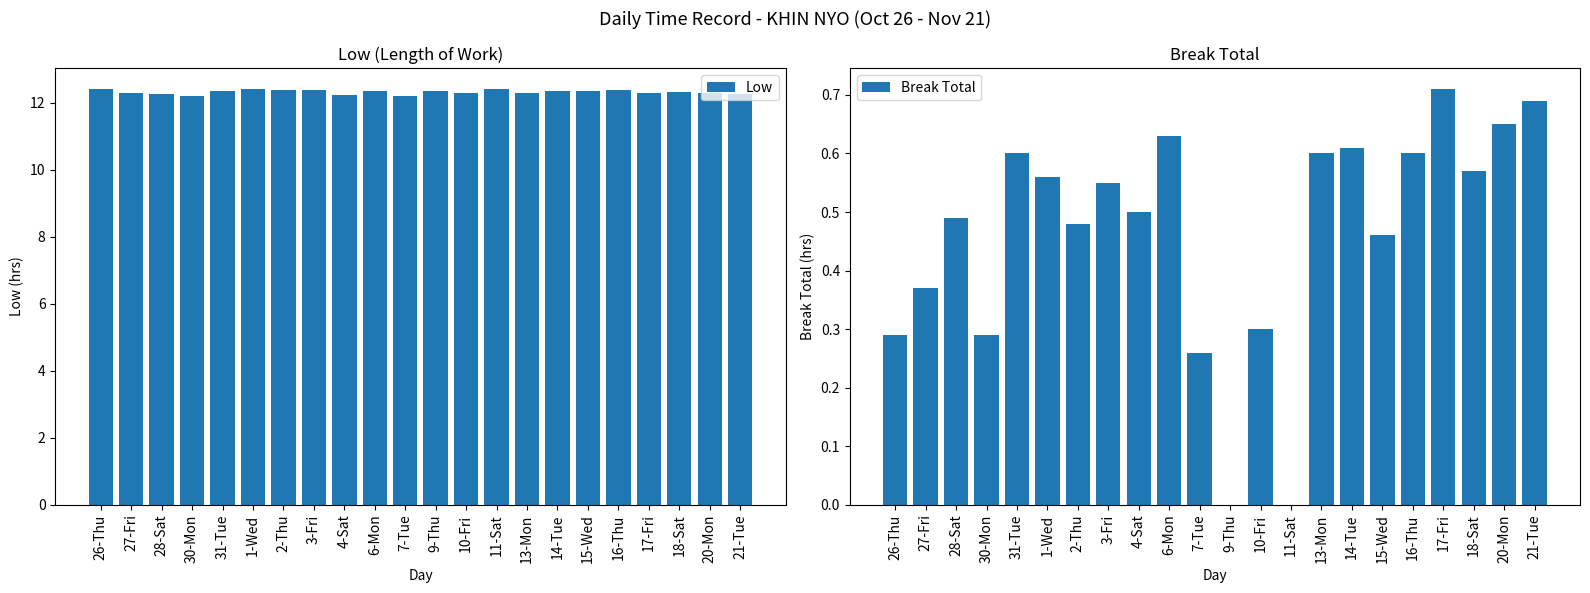

Count the Low values in the range 12 to 13.

22